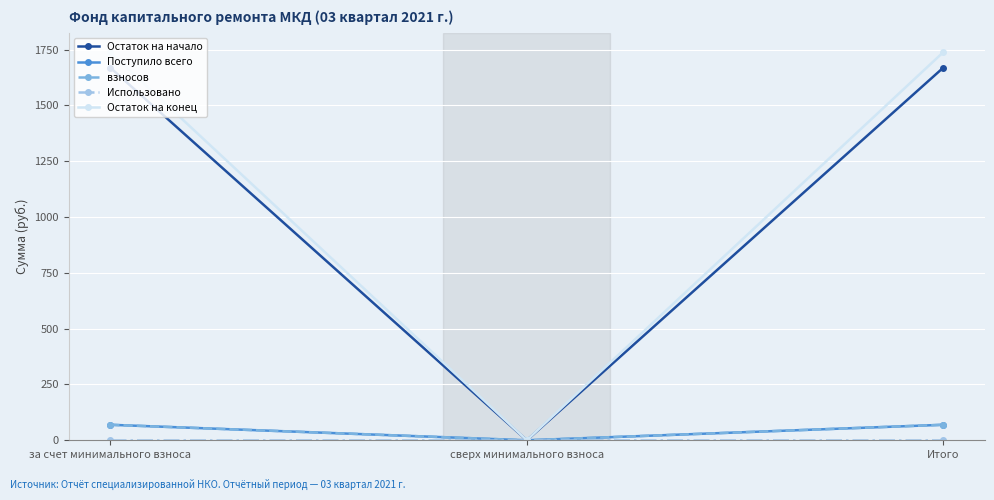

Is the value of Остаток на начало at за счет минимального взноса greater than the value of Поступило всего at за счет минимального взноса?

Yes